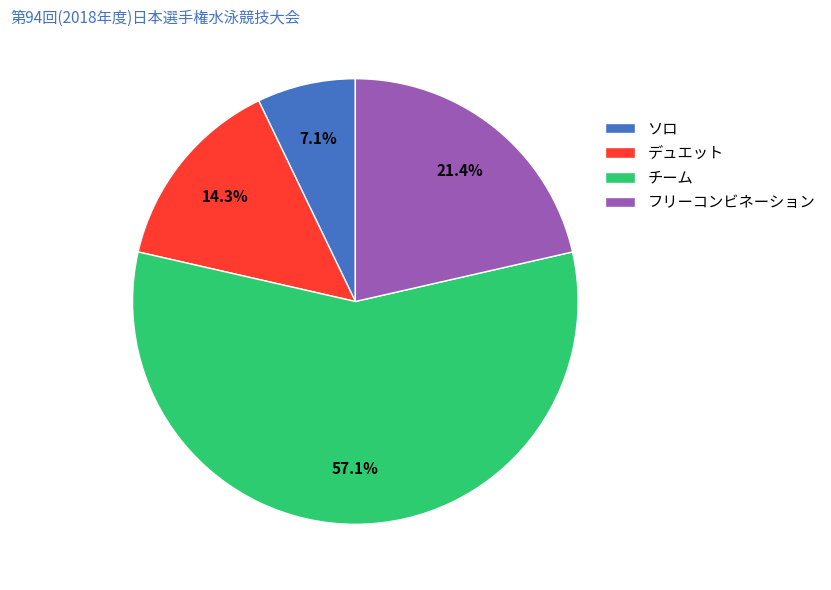

Which has a higher value, ソロ or チーム?

チーム